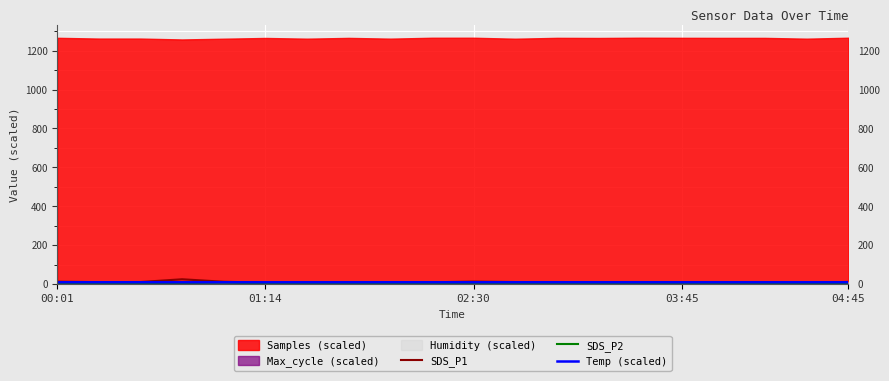

What is the value of the Temp (scaled) point at the 20th from the left?

10.2